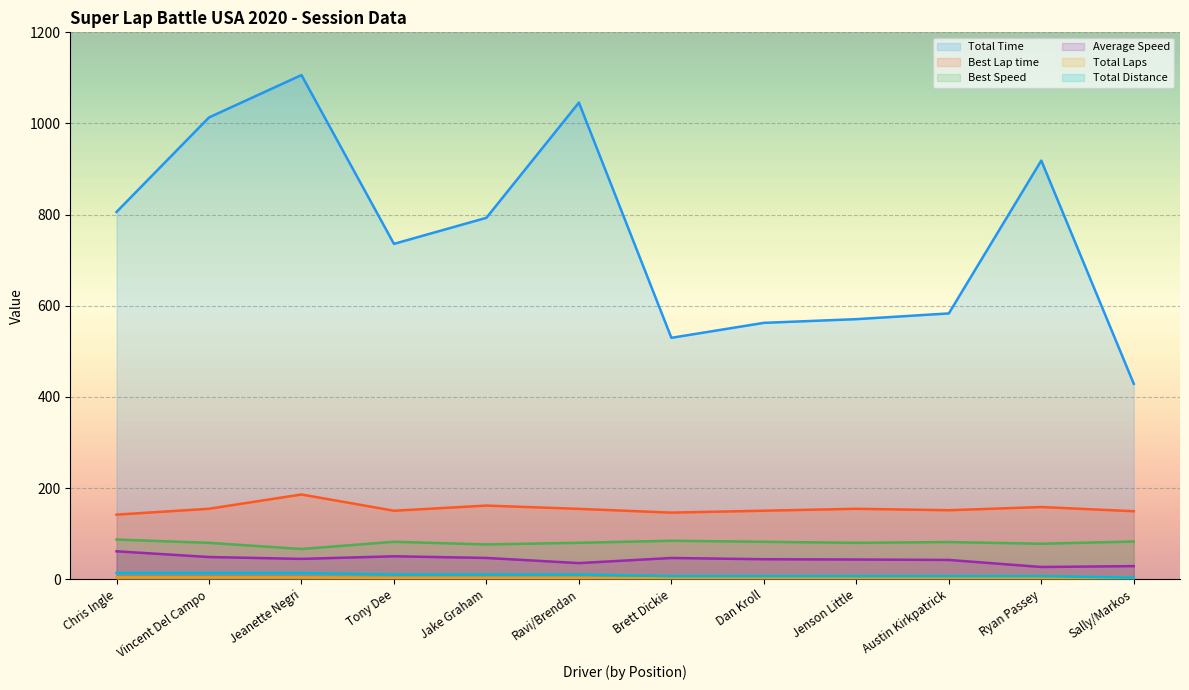

What is the minimum value shown in the chart?

1.0